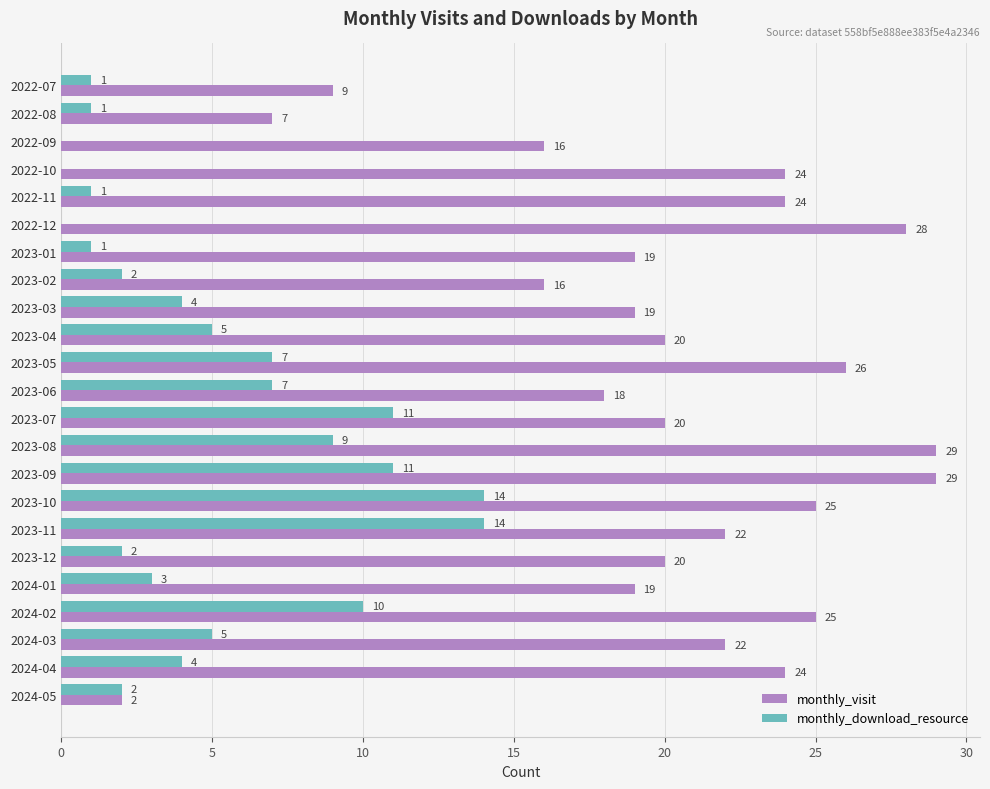

The monthly_download_resource series shows 7 at 2023-06. True or false?

True